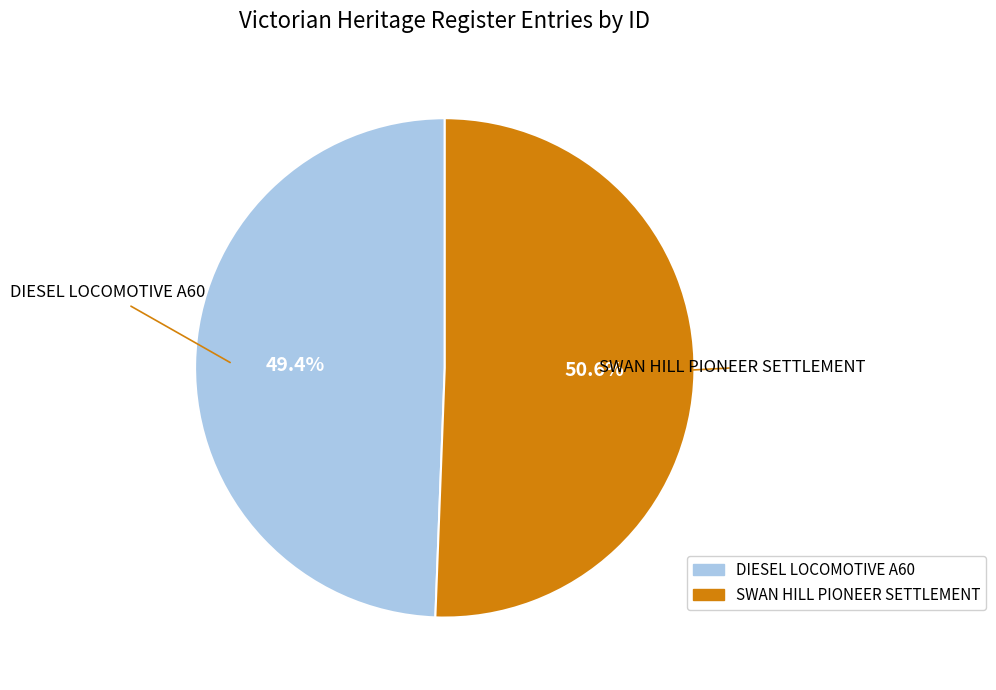

What percentage is NOT represented by SWAN HILL PIONEER SETTLEMENT?

49.4%